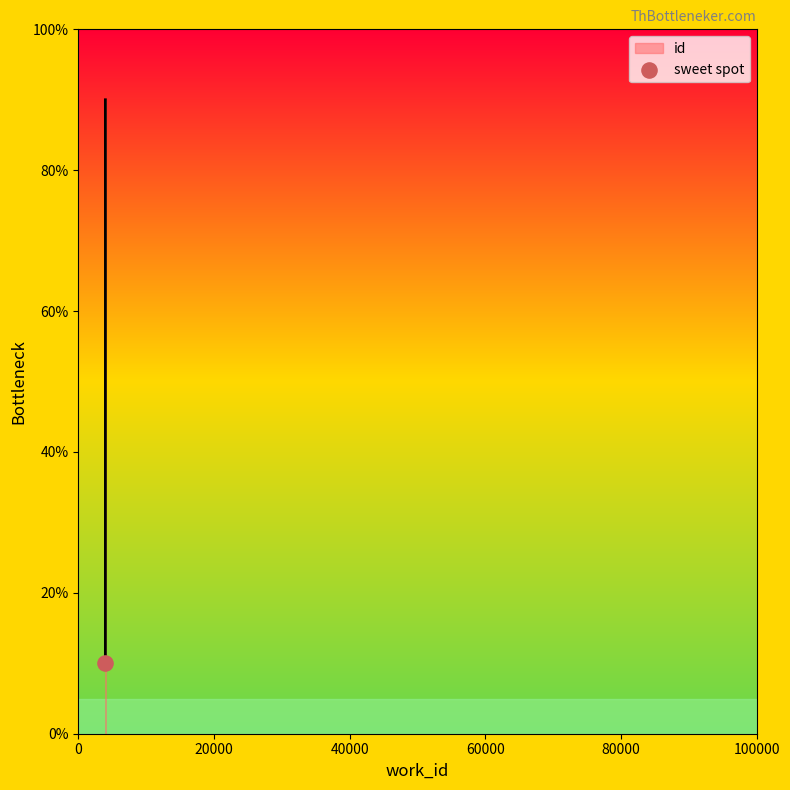

What is the change in value from 3994 to 4000?

+58.7